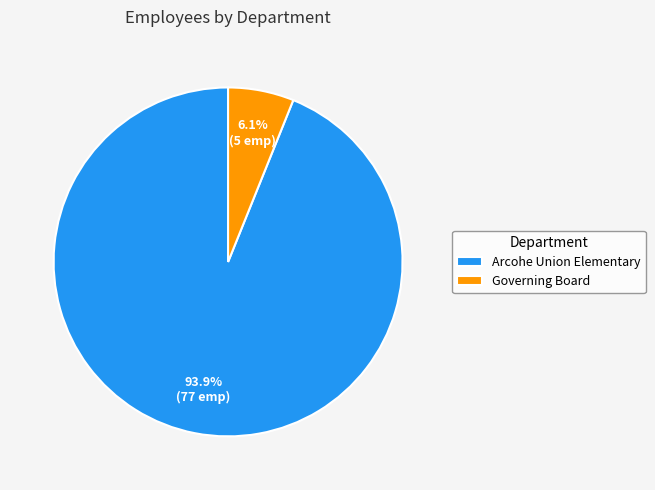

What is the smallest slice in the pie chart?

Governing Board